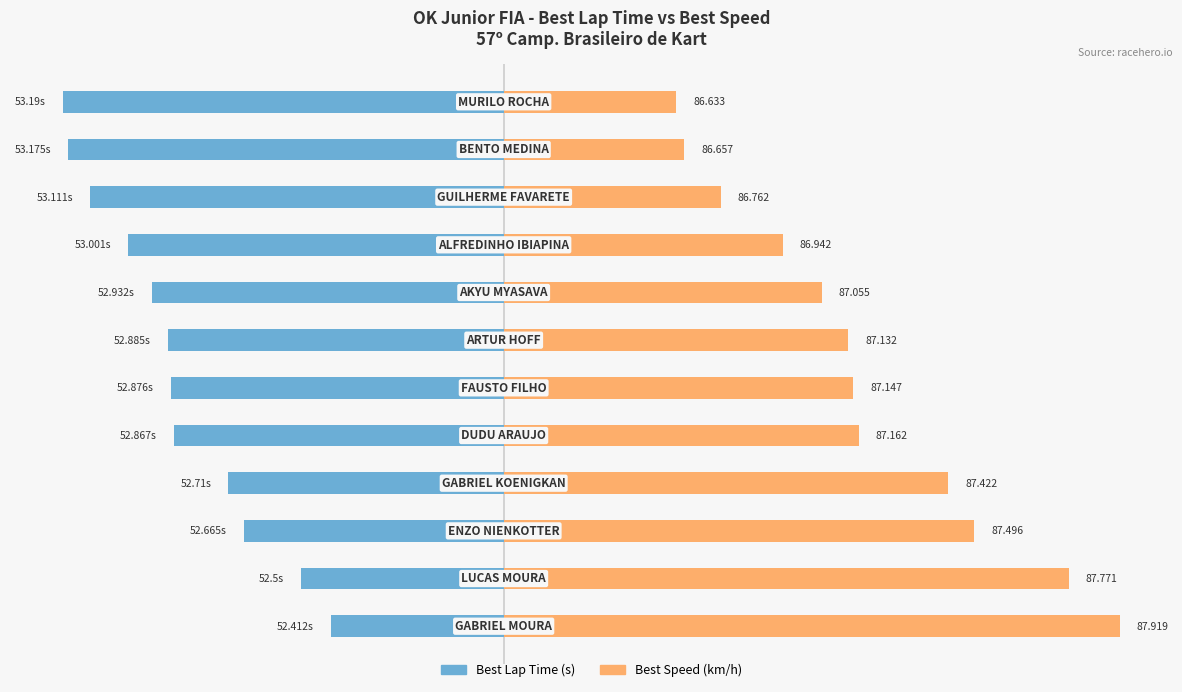

At 9, list the series in order from smallest to largest.

Best Lap Time (s), Best Speed (km/h)